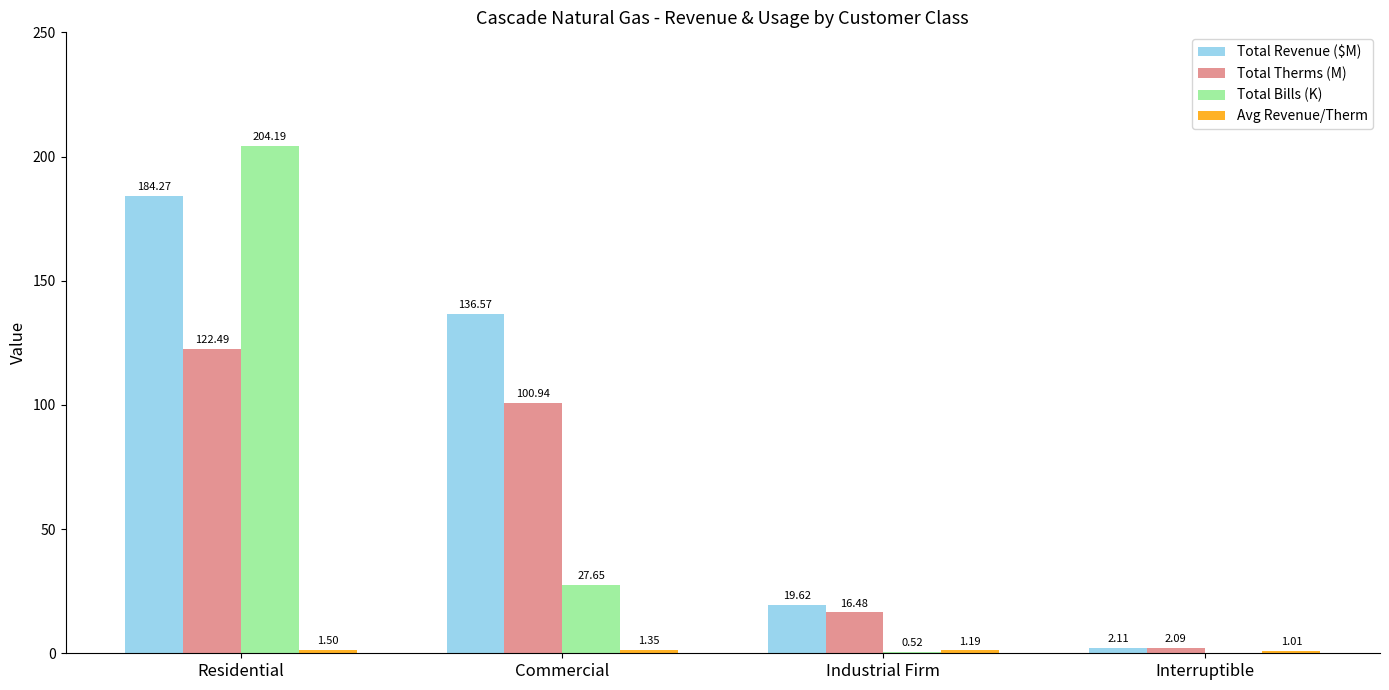

Where does the Total Bills (K) series first go above 27?

Residential